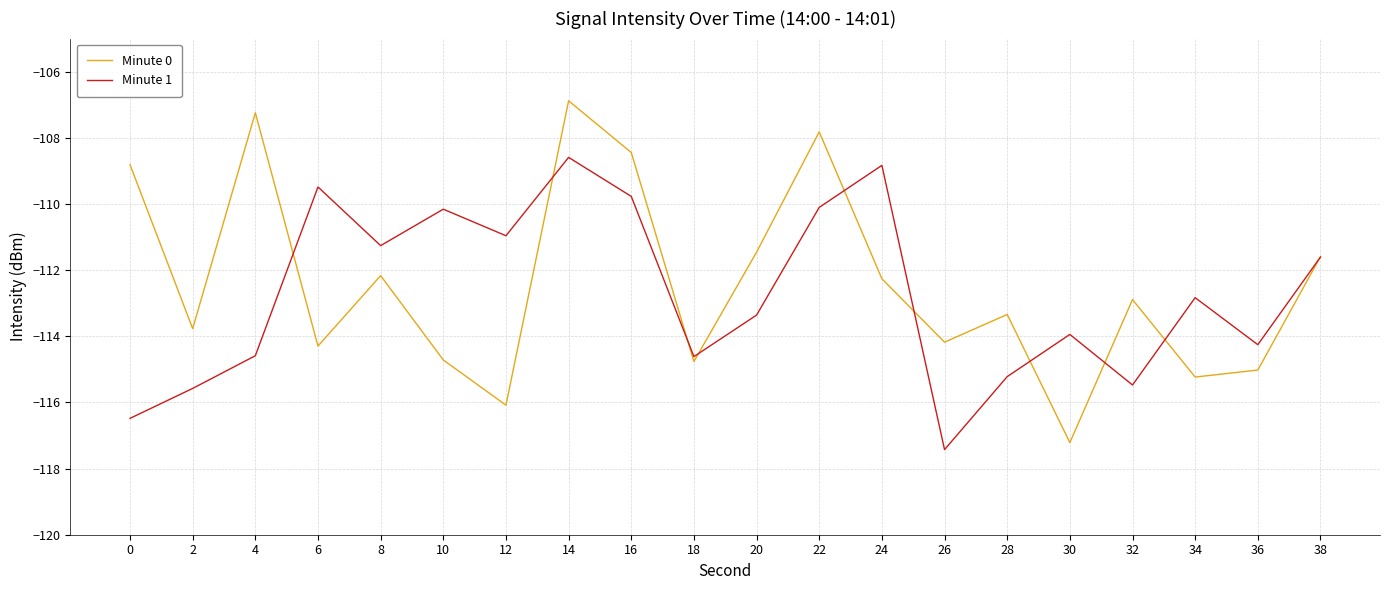

True or false: Minute 1 has a value of -111.0 at 12.

True